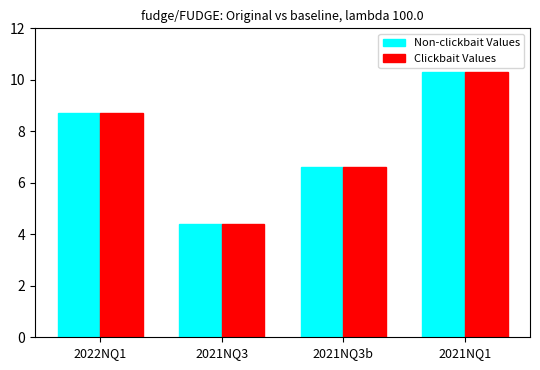

What is the average value of the Clickbait Values series?

7.5